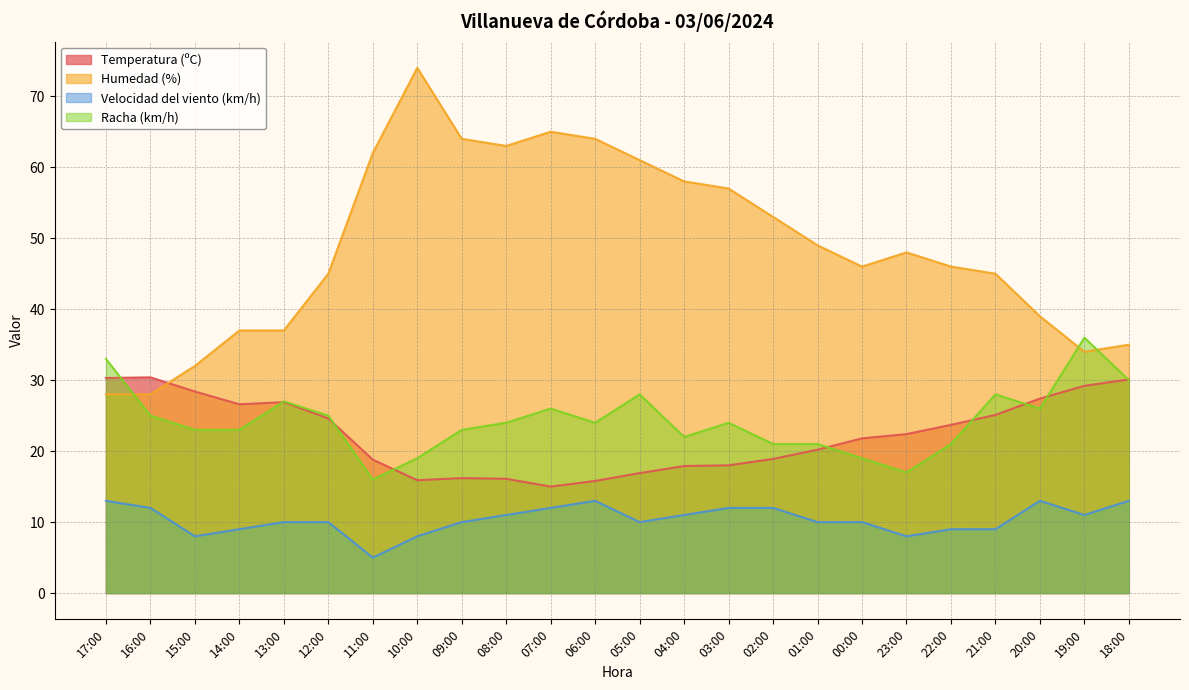

True or false: Humedad (%) and Velocidad del viento (km/h) intersect in this chart.

False